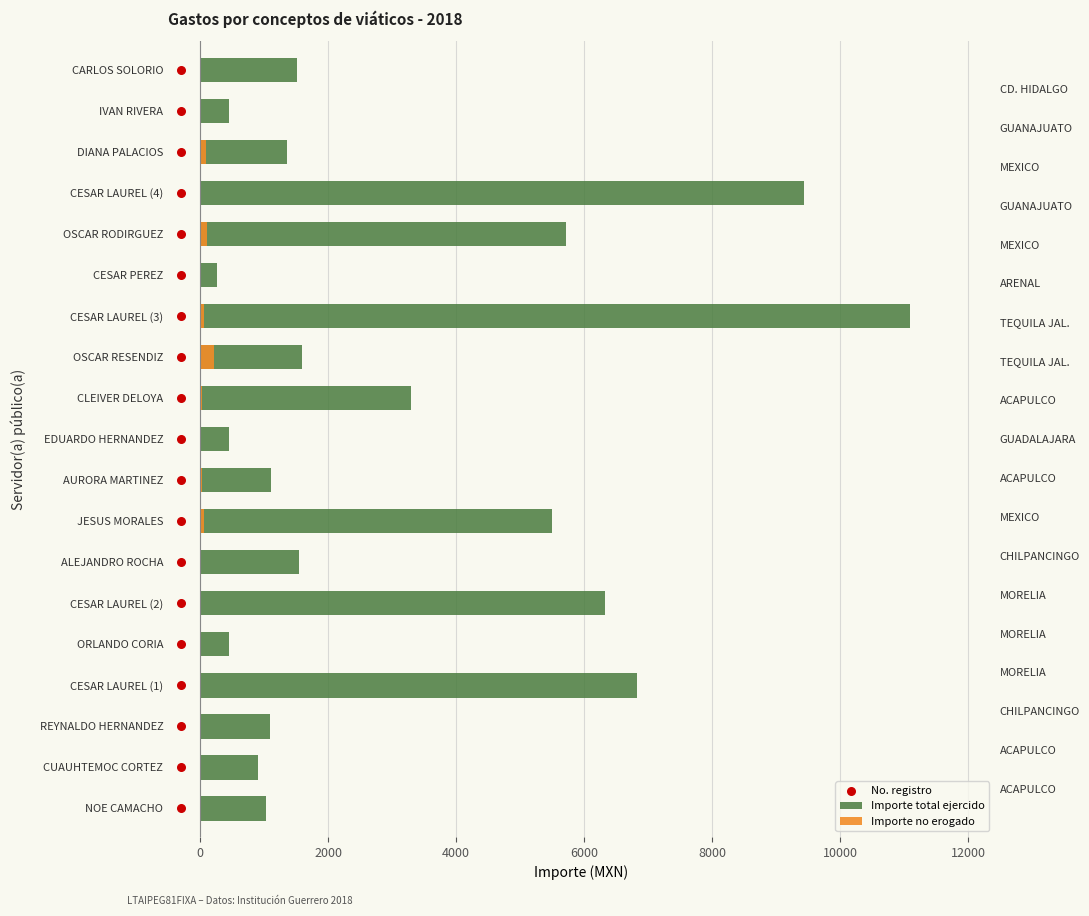

Is the value of No. registro at 9 greater than the value of Importe no erogado at 0?

Yes